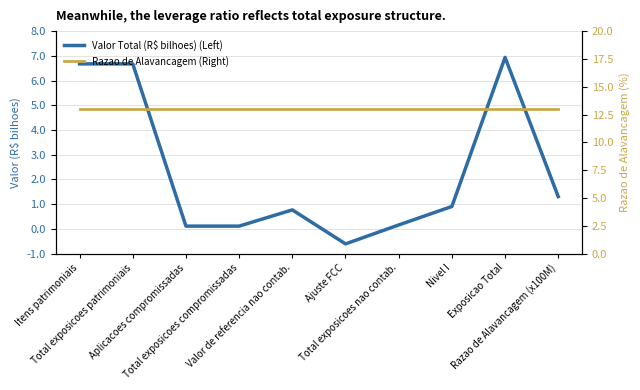

What is the value of the Razao de Alavancagem (Right) point at the 10th from the left?

13.0